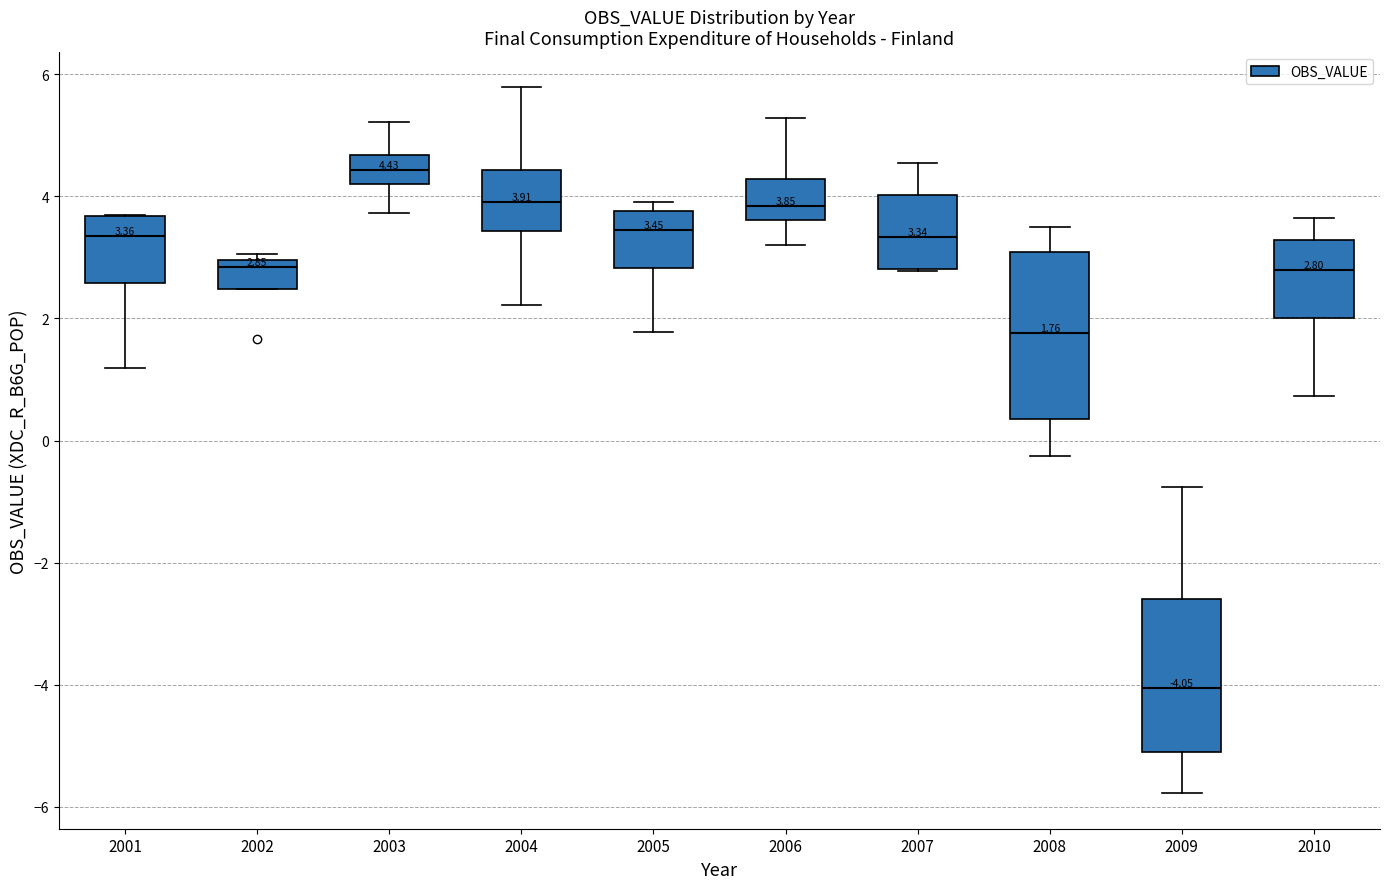

Which box has the highest median line?

2003